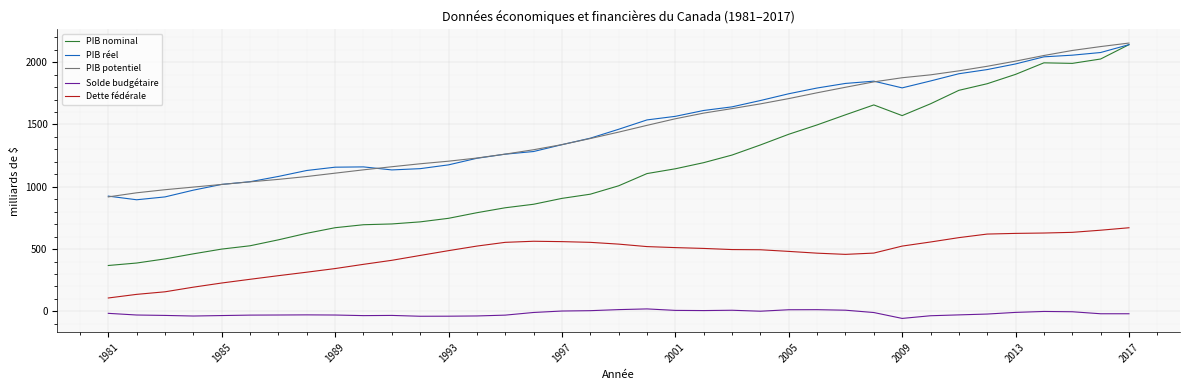

What is the minimum value shown in the chart?

-56.4